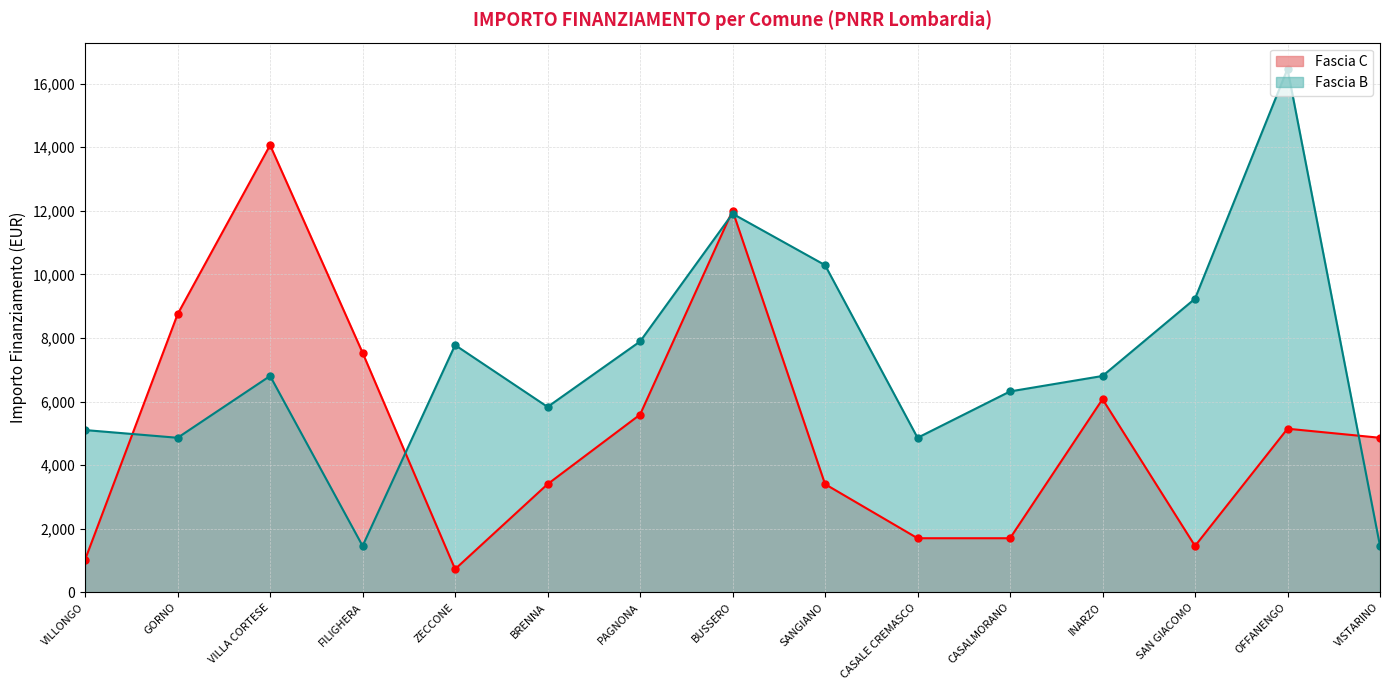

Is it true that Fascia C equals 5145 at OFFANENGO?

True